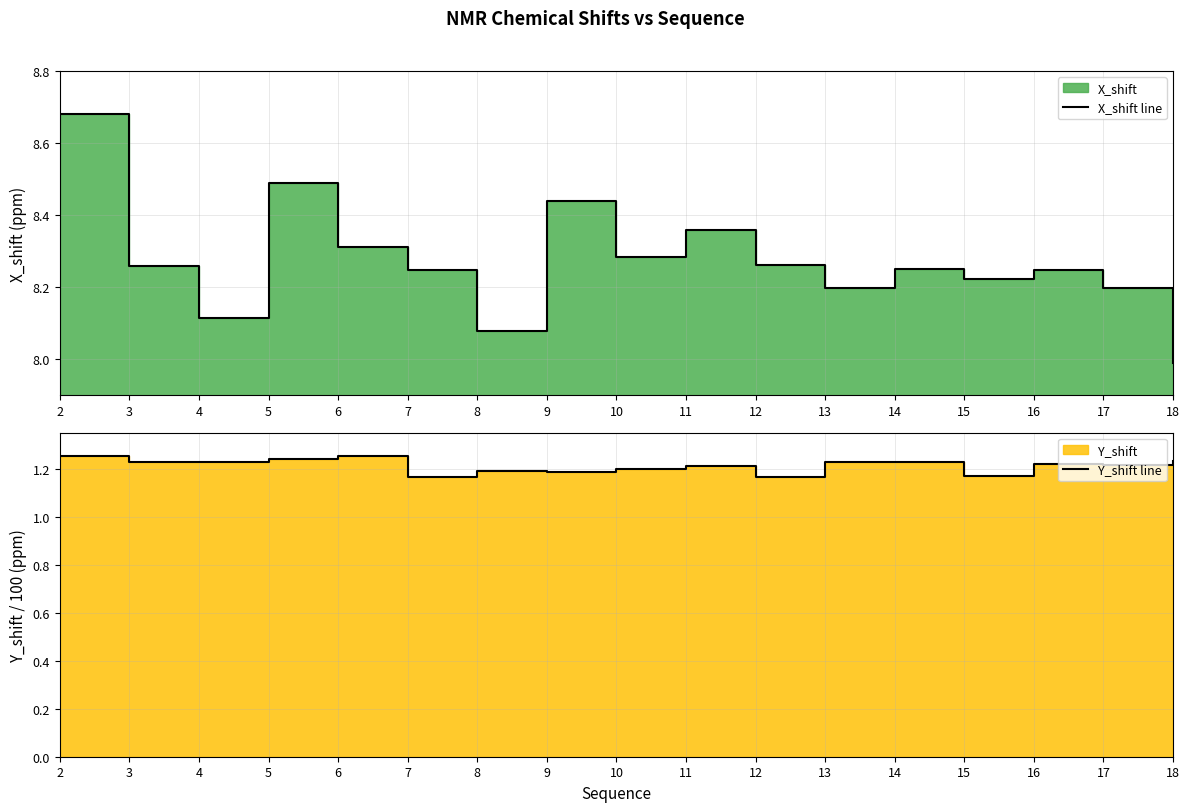

Reading right to left, extract all data points from this chart.

X_shift line: 18=8.0	17=8.2	16=8.2	15=8.2	14=8.3	13=8.2	12=8.3	11=8.4	10=8.3	9=8.4	8=8.1	7=8.2	6=8.3	5=8.5	4=8.1	3=8.3	2=8.7
Y_shift line: 18=1.2	17=1.2	16=1.2	15=1.2	14=1.2	13=1.2	12=1.2	11=1.2	10=1.2	9=1.2	8=1.2	7=1.2	6=1.3	5=1.2	4=1.2	3=1.2	2=1.3